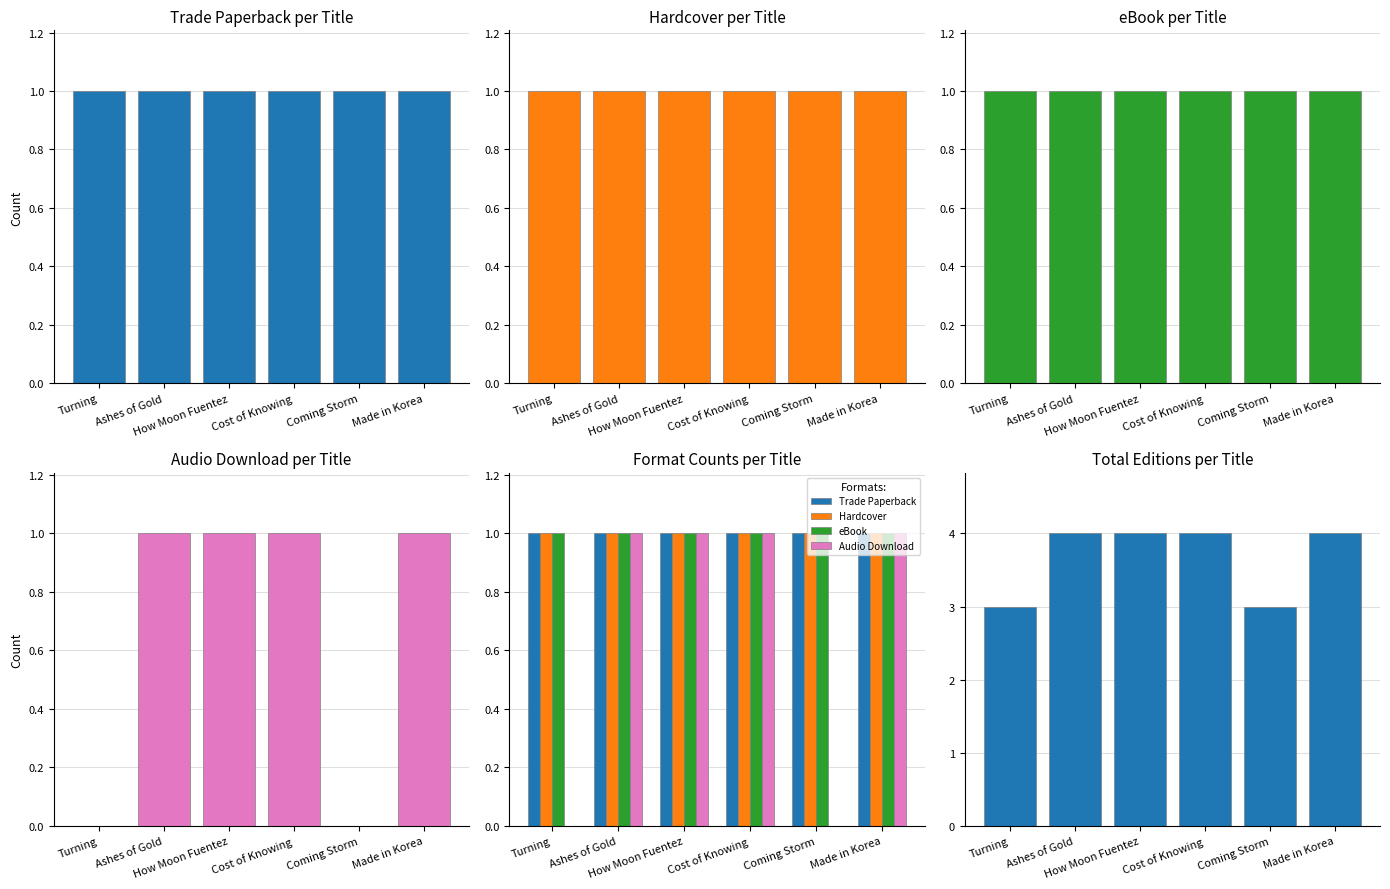

At which category is the sum across all series the highest?

Ashes of Gold